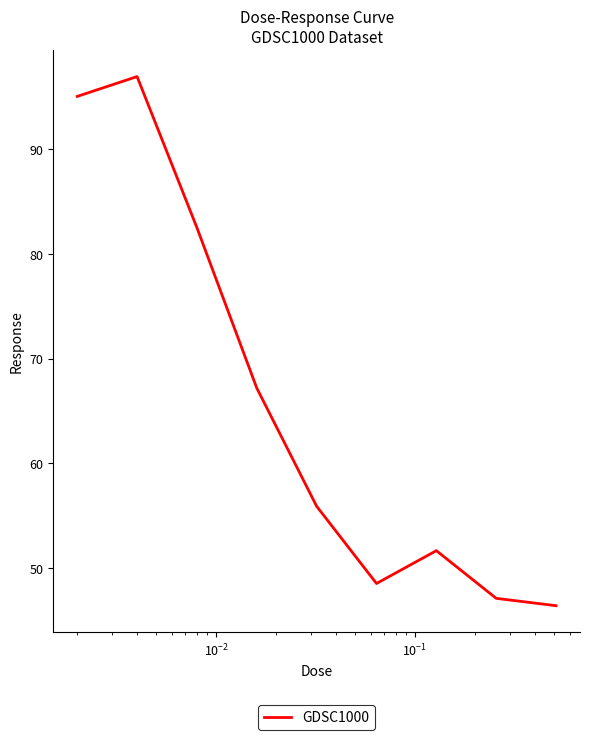

What is the difference between the maximum and minimum values?

50.5